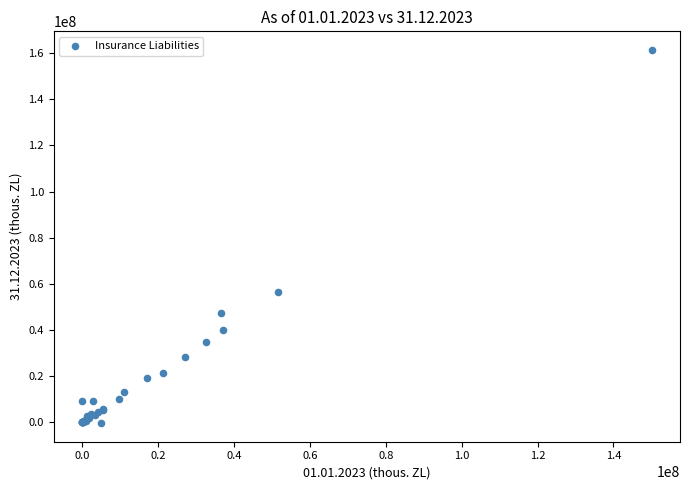

What Y value in the scatter plot is closest to 80486357?

56372400.5